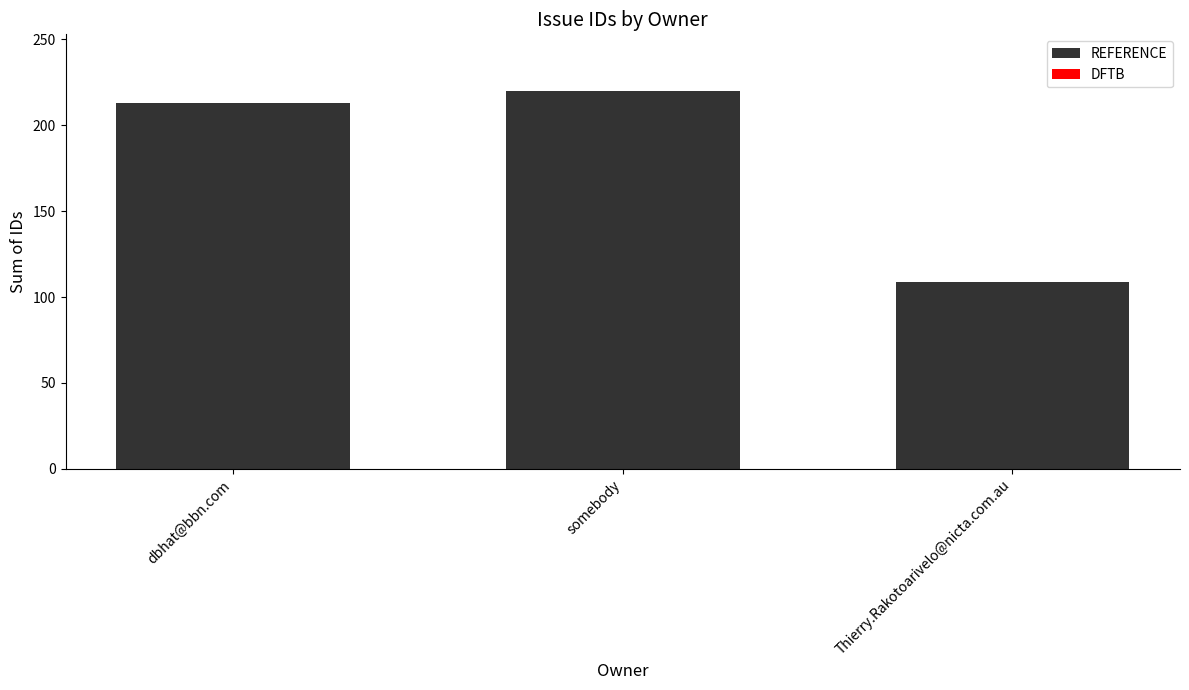

The value at Thierry.Rakotoarivelo@nicta.com.au is 109. True or false?

True